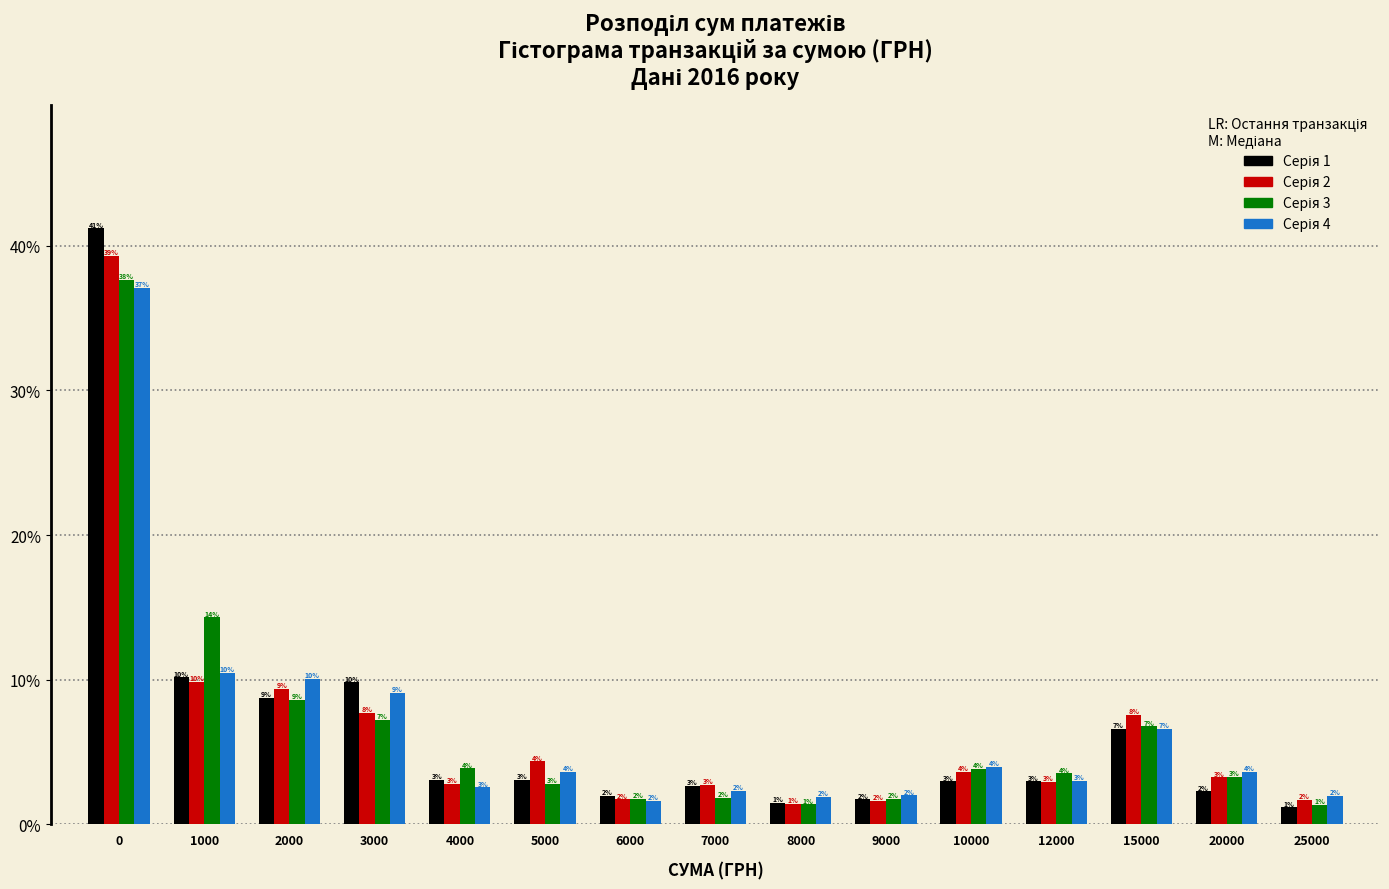

What is the greatest value displayed?

41.2